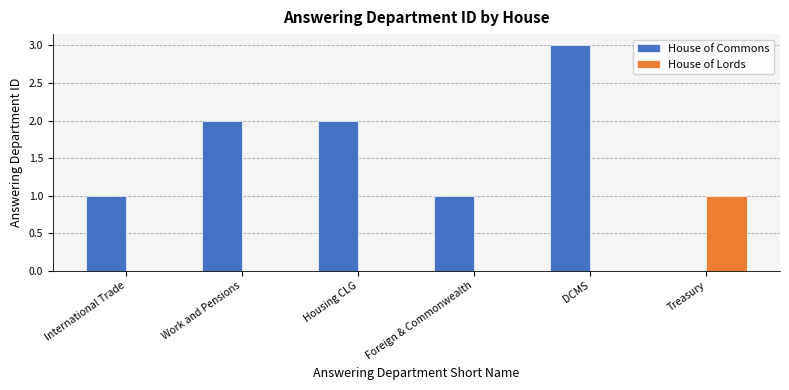

At which category is the sum across all series the highest?

DCMS